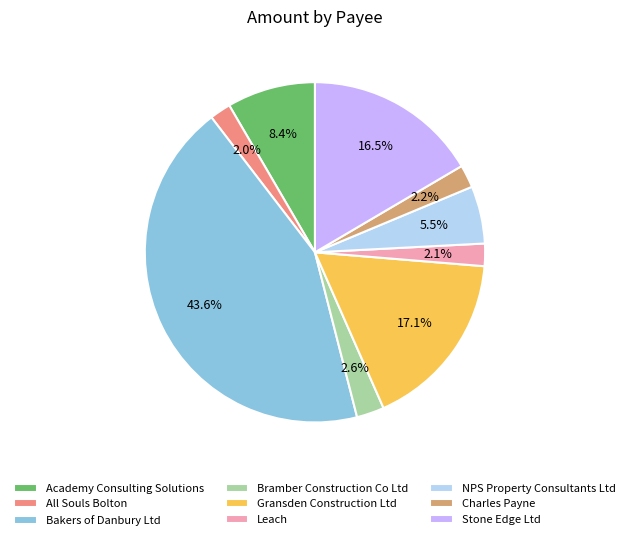

Between NPS Property Consultants Ltd and Academy Consulting Solutions, which is larger?

Academy Consulting Solutions